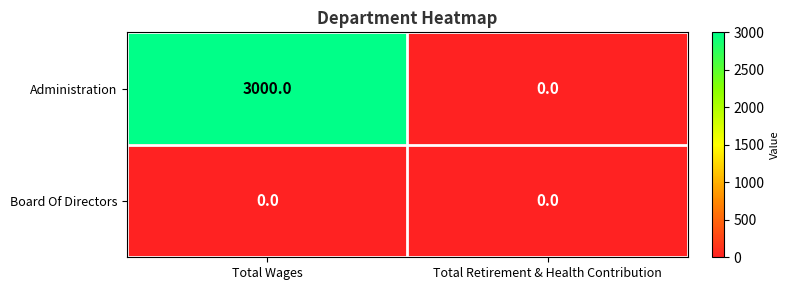

At how many categories does at least one series exceed 1494?

1